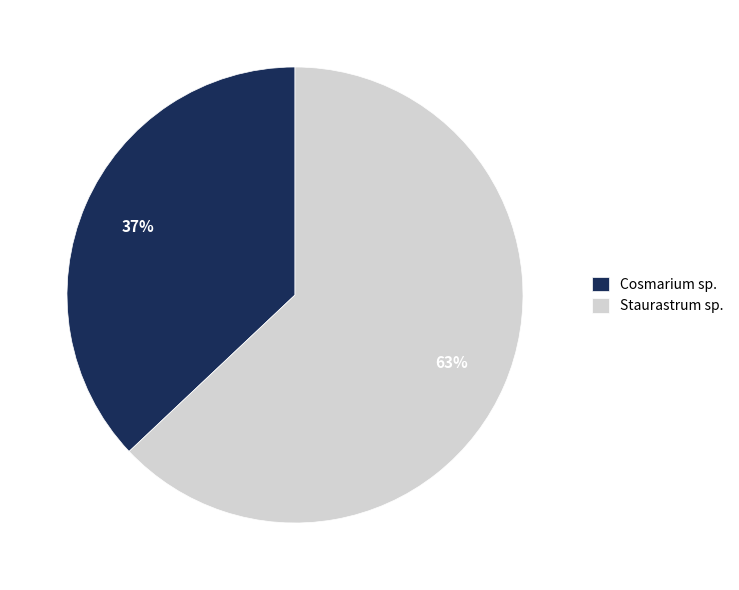

How many segments does this pie chart have?

2